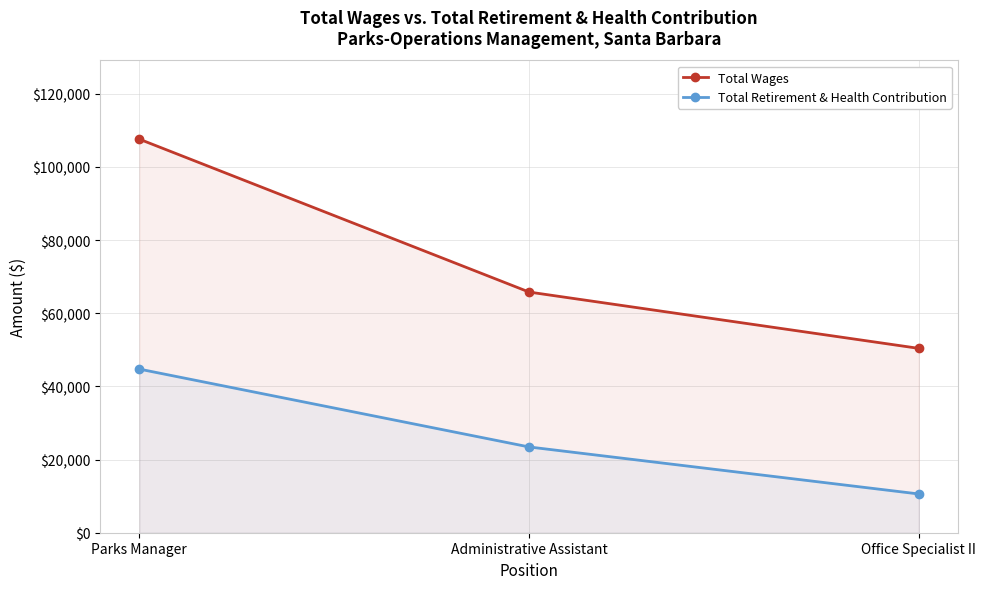

What is the label of the 3rd point from the right?

Parks Manager